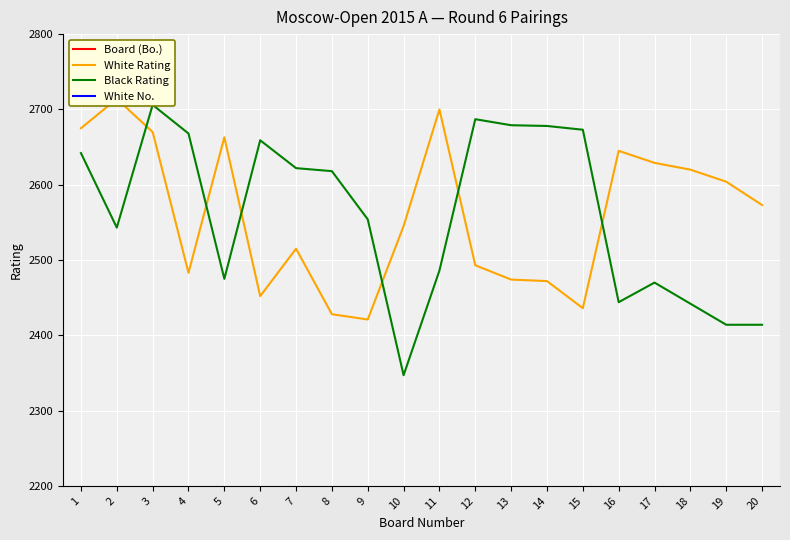

Between 7 and 17, which series saw the biggest shift?

Black Rating